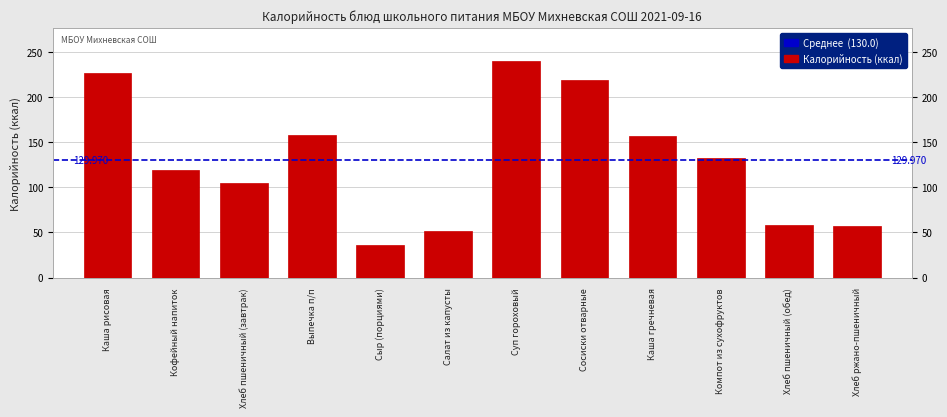

Between Хлеб пшеничный (обед) and Каша рисовая, which is larger?

Каша рисовая